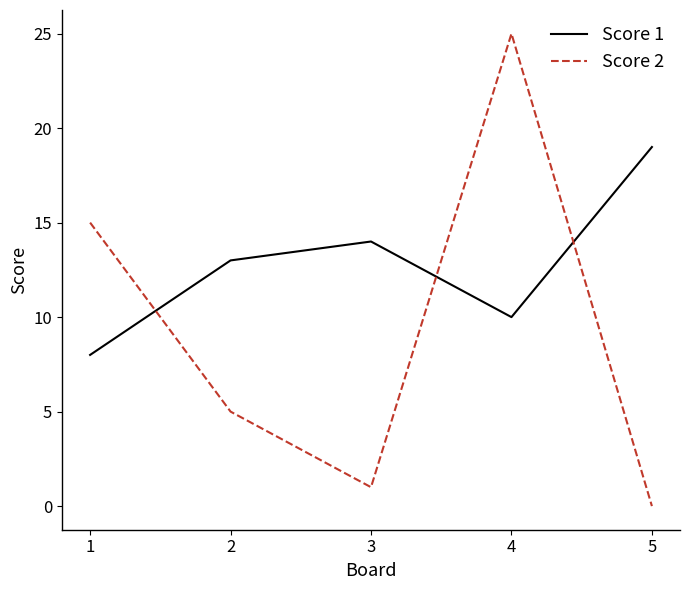

Which series changed the most between 3 and 5?

Score 1